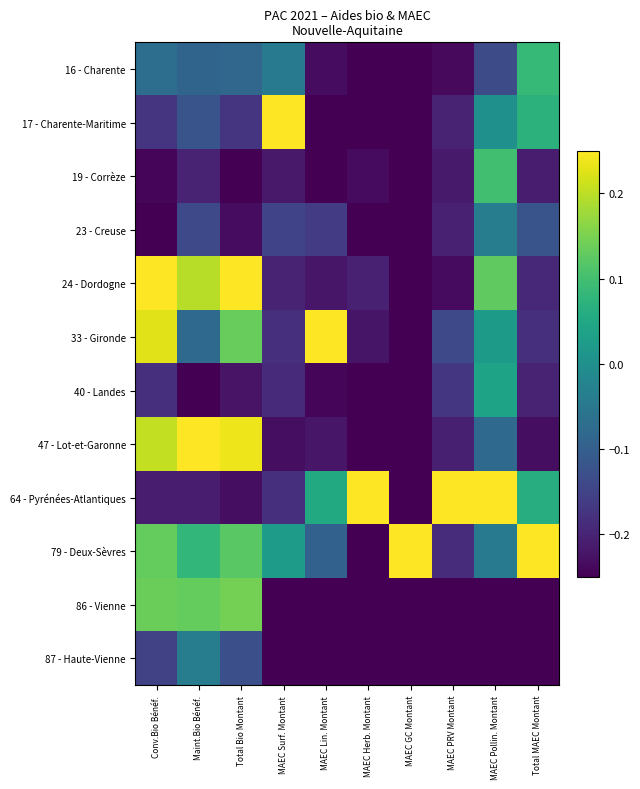

Which series has the largest total across all categories?

79 - Deux-Sèvres